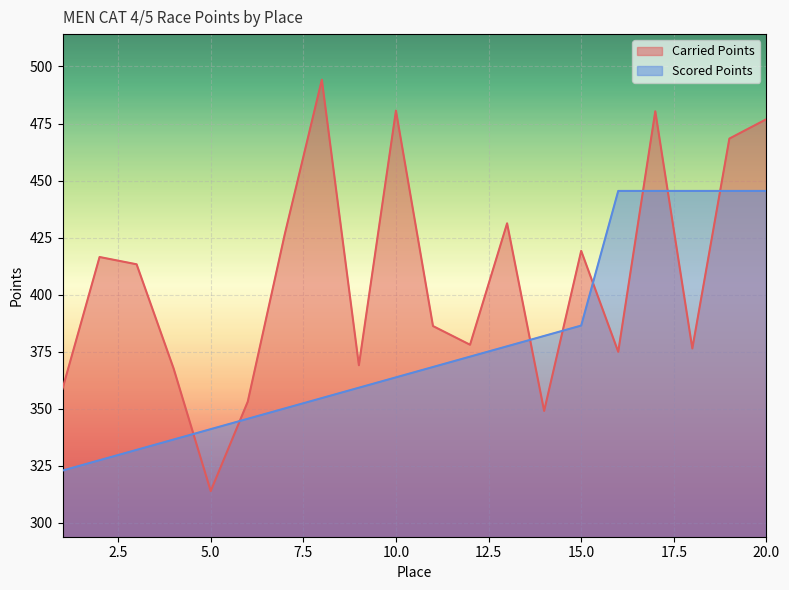

Count the number of data series in this chart.

2